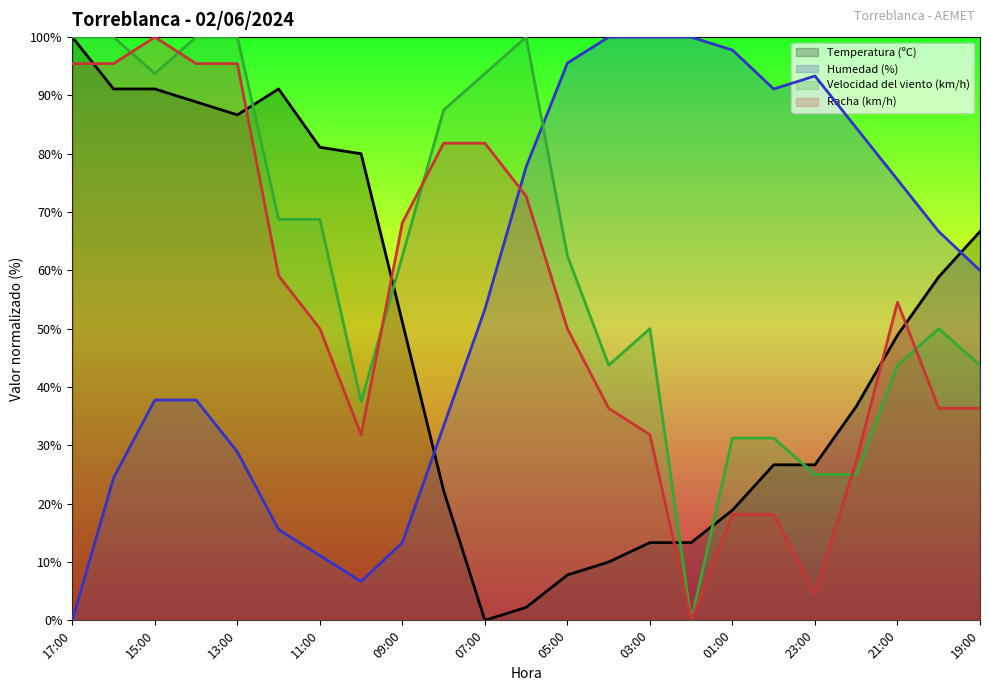

Where is Humedad (%) nearest to the value 50?

07:00